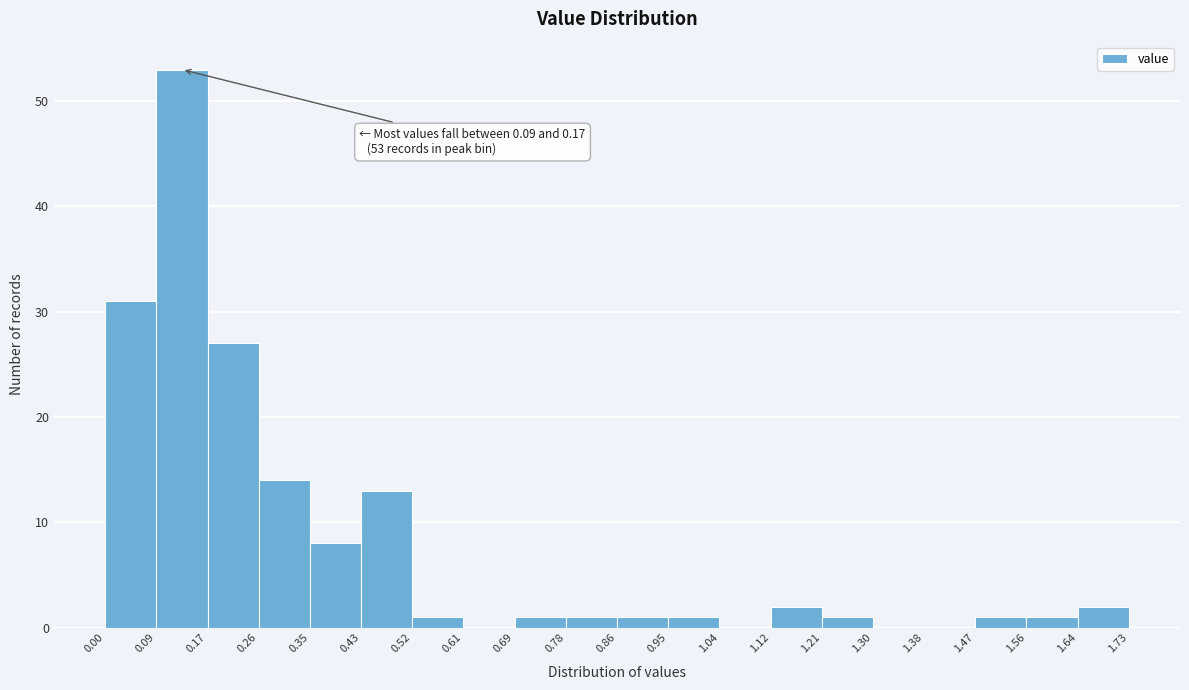

Over which range of the x-axis is the bar tallest?

0.09 to 0.17